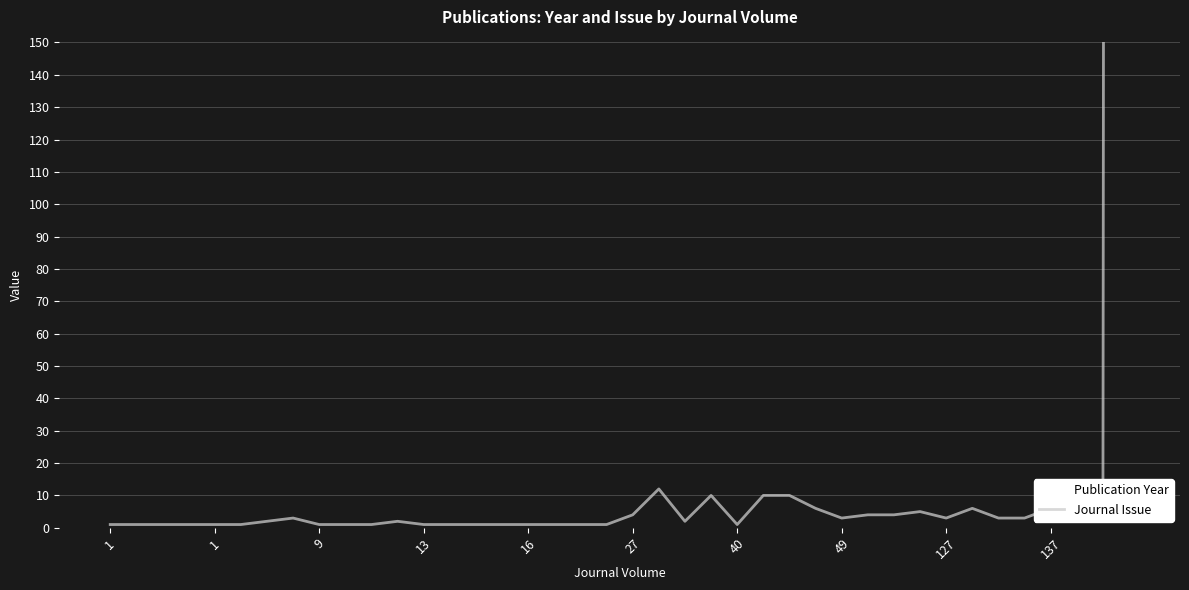

Reading left to right, what are all the values shown in this chart?

Publication Year: 2021	2010	2013	2015	2021	2015	2017	2007	2017	2021	2020	2013	2021	2023	2023	2023	2024	2022	2017	2018	2022	2023	2017	2011	2015	2009	2009	2013	2018	2024	2017	2020	2014	2014	2014	2017	2019	2022	2000	2006
Journal Issue: 1	1	1	1	1	1	2	3	1	1	1	2	1	1	1	1	1	1	1	1	4	12	2	10	1	10	10	6	3	4	4	5	3	6	3	3	6	5	6	7105